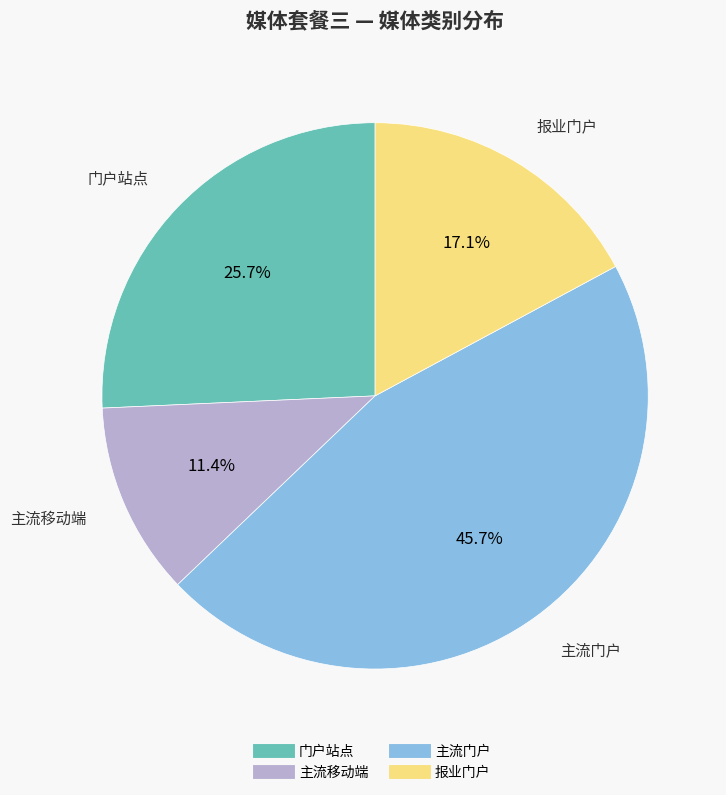

Between 门户站点 and 主流门户, which is larger?

主流门户